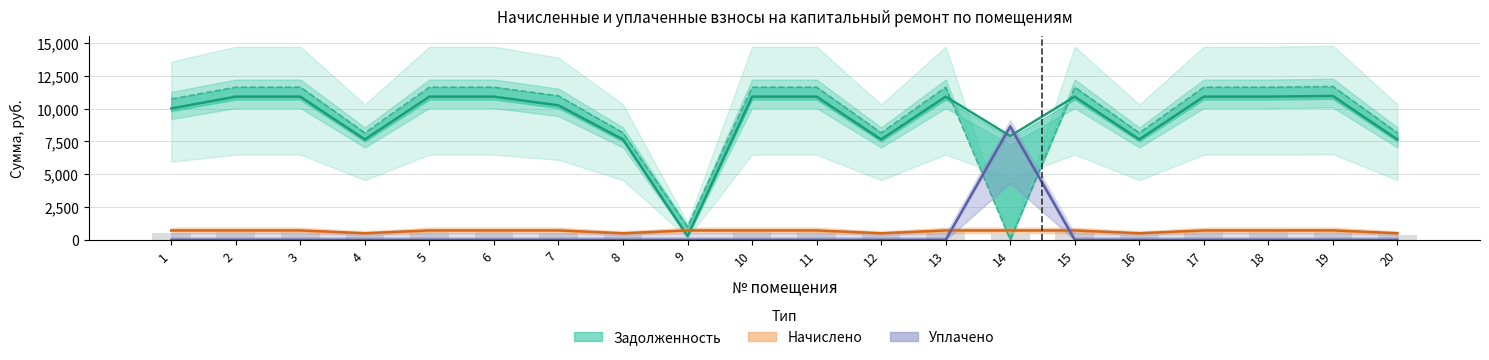

The задолженность series shows 15520.5 at 15. True or false?

False